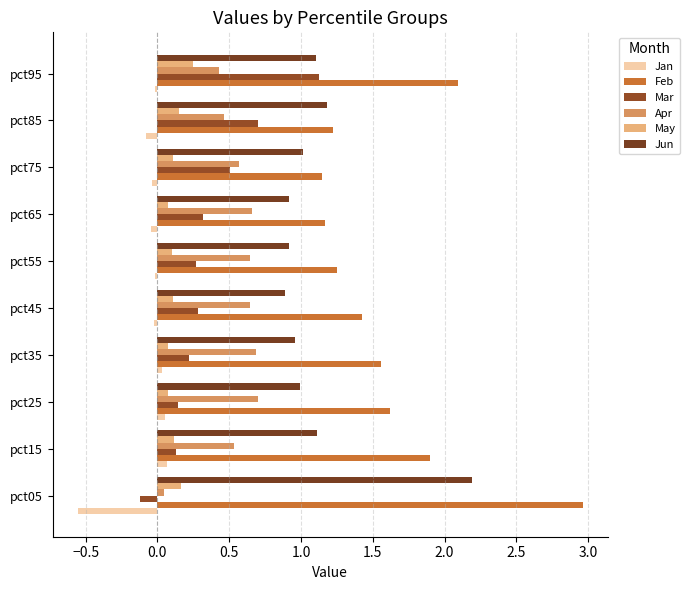

How many values in the Mar series are below 0?

1